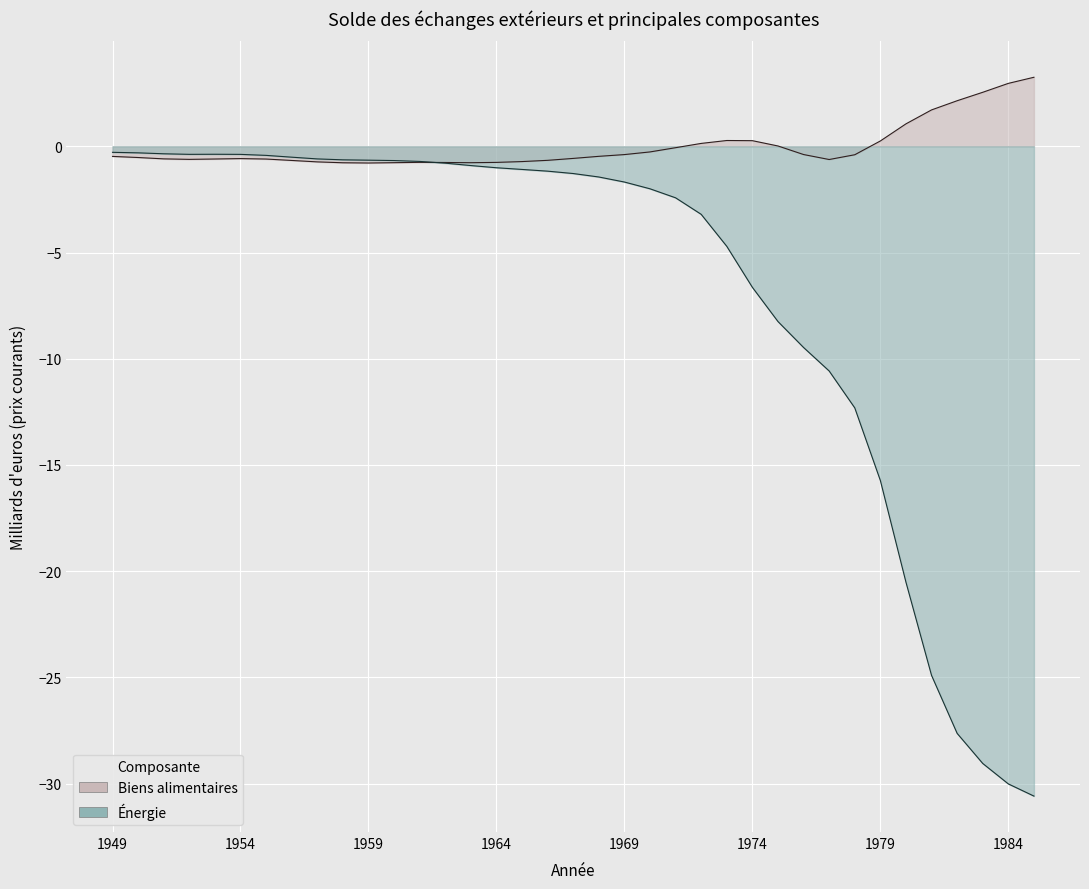

Which series has the widest spread of values?

Énergie